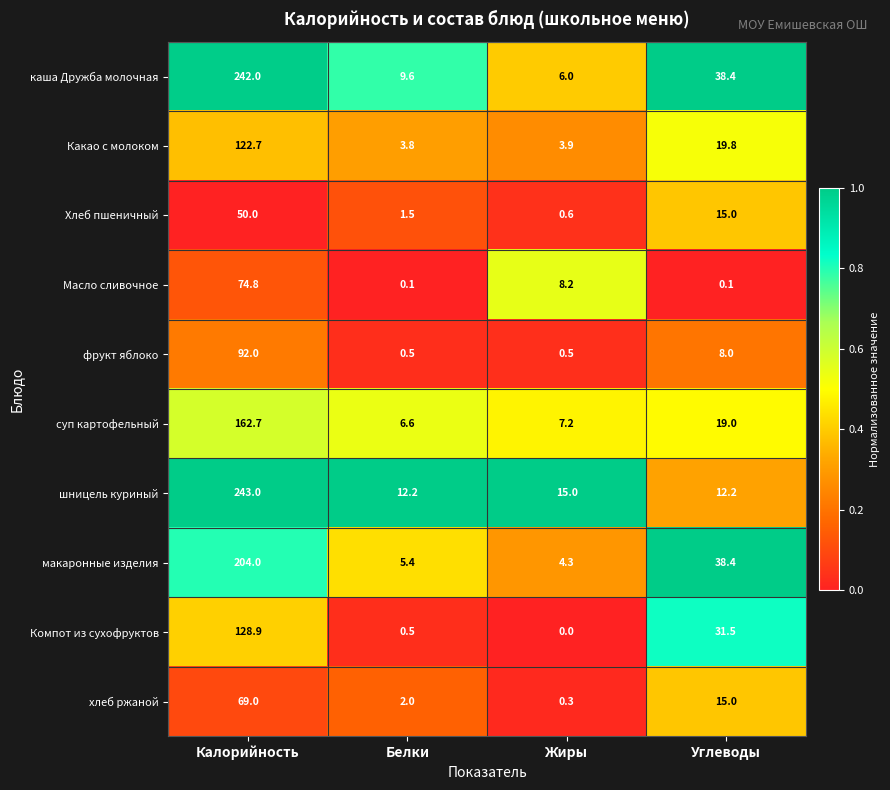

Where is хлеб ржаной nearest to the value 34?

Углеводы